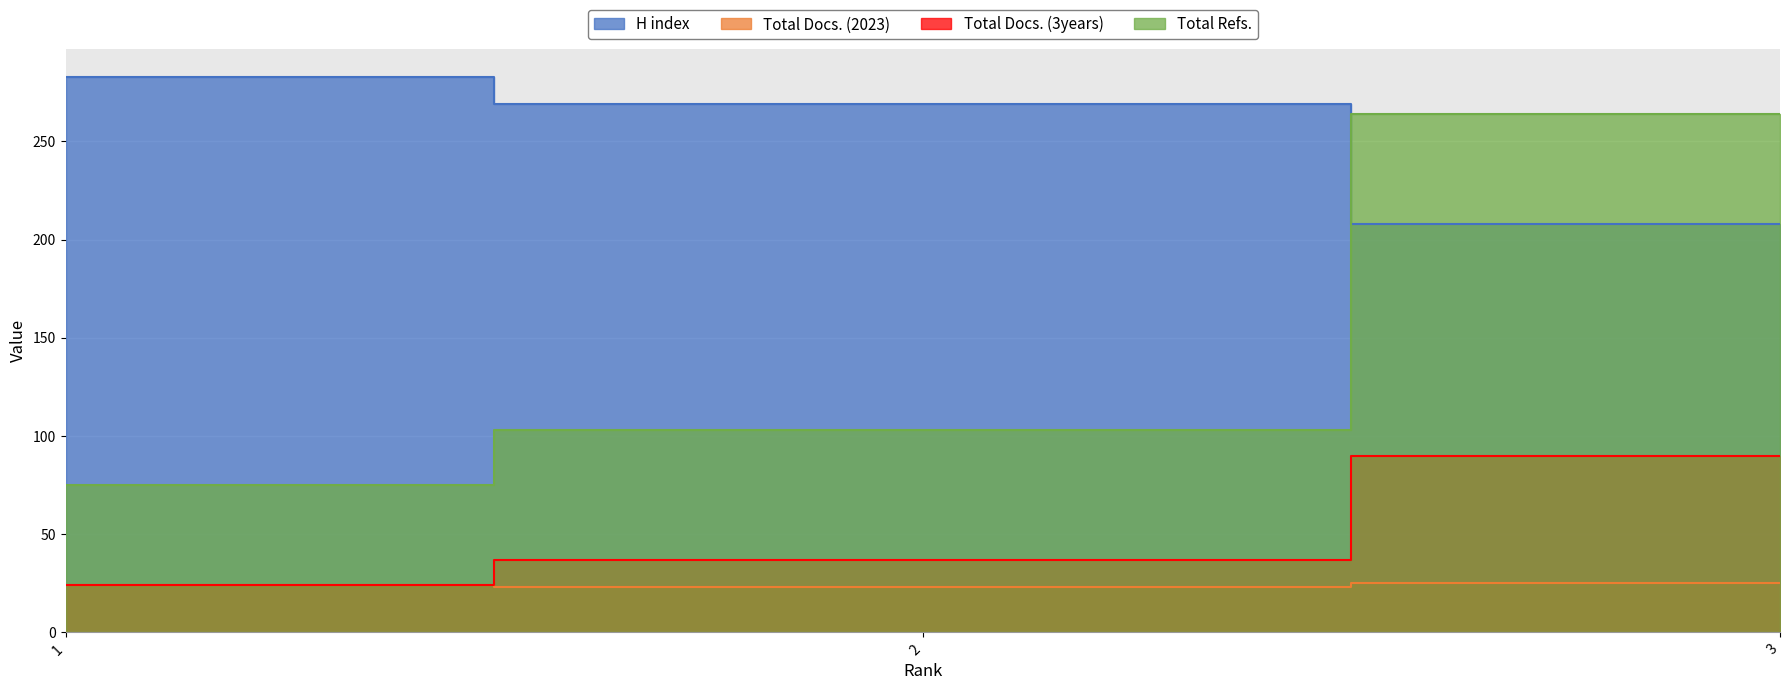

How many lines are shown in the chart?

4